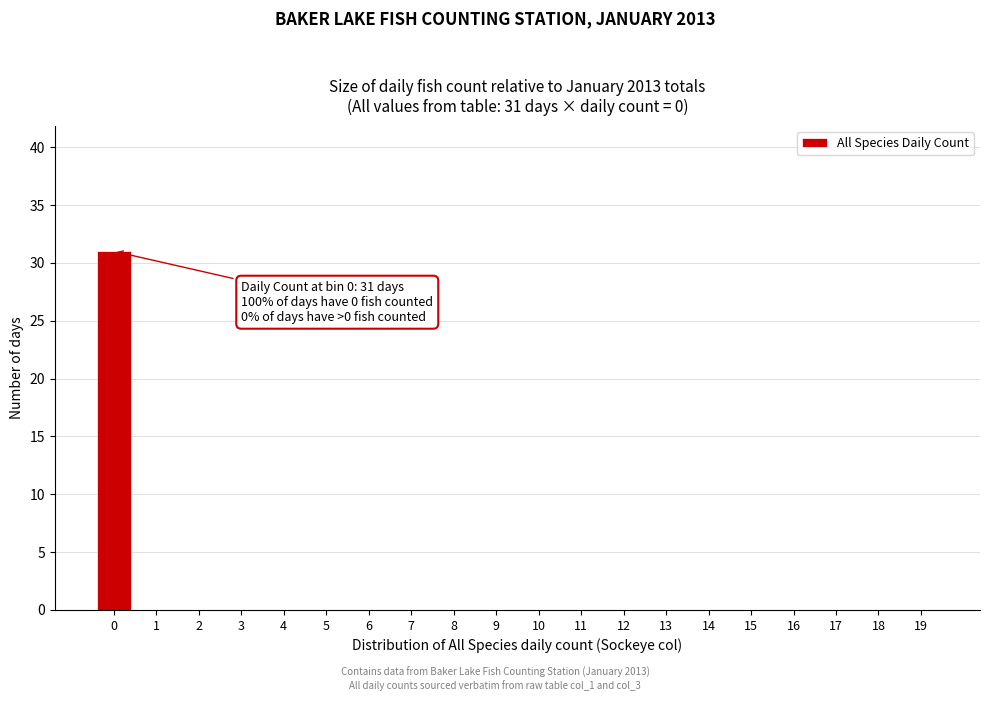

Reading right to left, what are all the values shown in this chart?

19=0	18=0	17=0	16=0	15=0	14=0	13=0	12=0	11=0	10=0	9=0	8=0	7=0	6=0	5=0	4=0	3=0	2=0	1=0	0=31